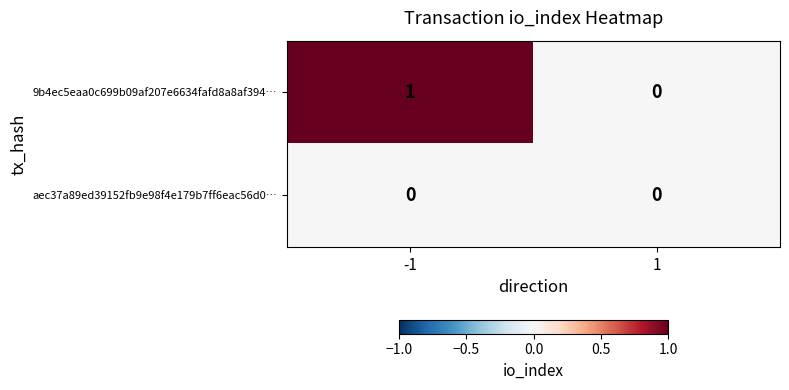

Which series changed the most between -1 and 1?

9b4ec5eaa0c699b09af207e6634fafd8a8af394…